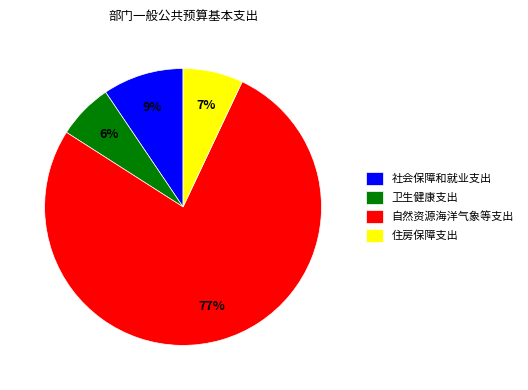

Approximately how many times larger is the value at 卫生健康支出 compared to 社会保障和就业支出?

0.7